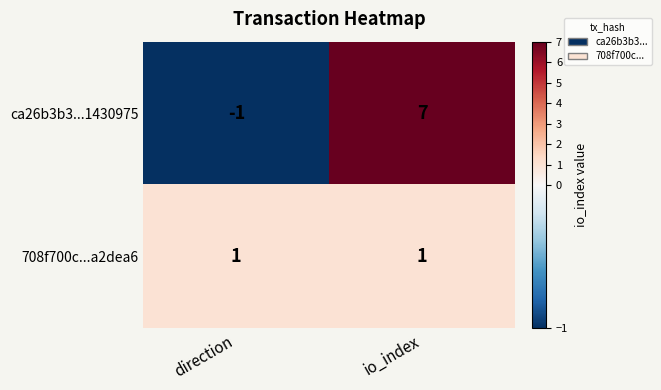

True or false: 708f700c...a2dea6 has a value of 1 at direction.

True